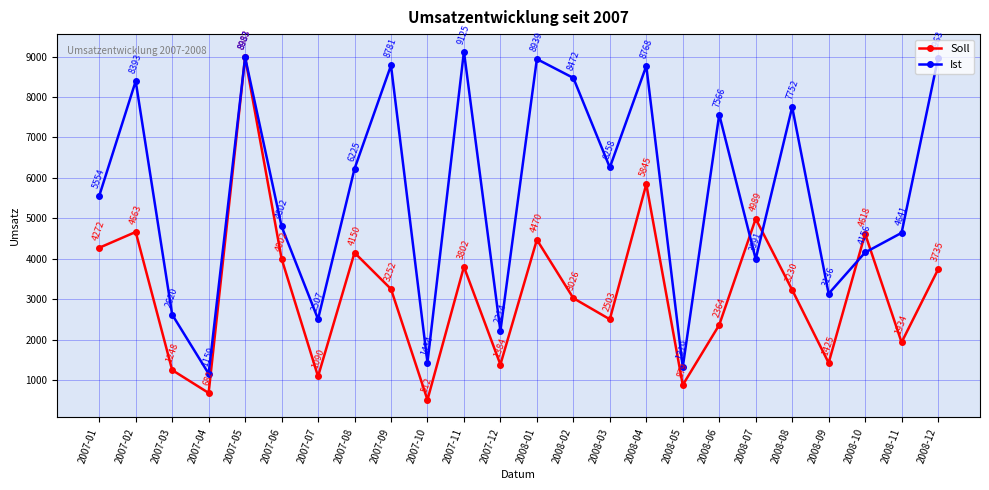

What is the lowest value of the Soll series?

512